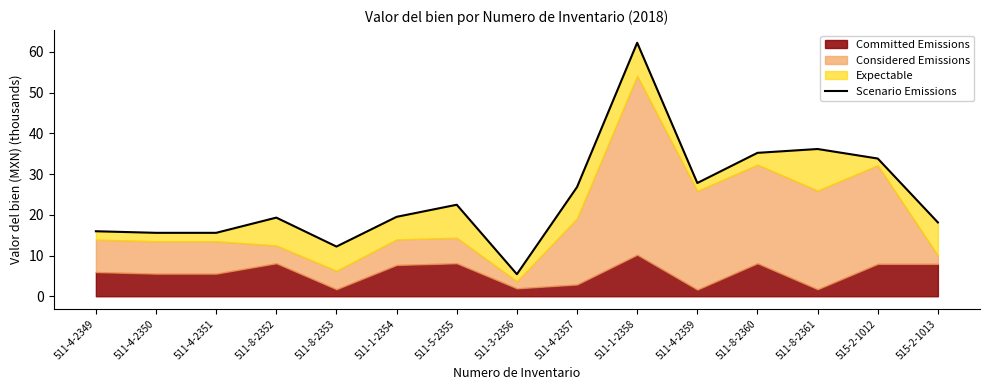

Between 511-1-2358 and 511-8-2352, which is larger?

511-1-2358